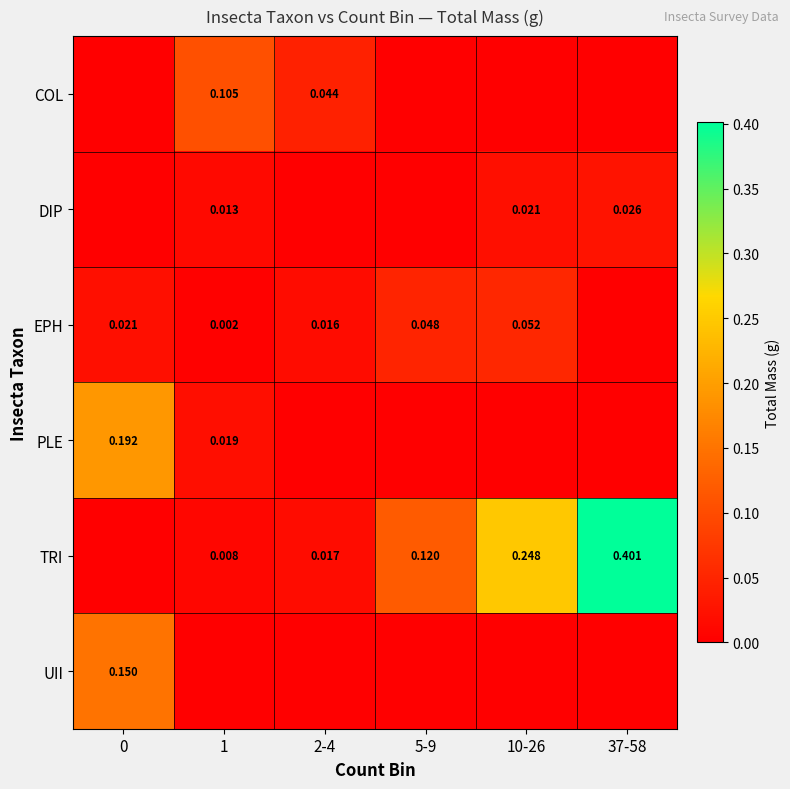

Is the value of TRI at 10-26 greater than the value of EPH at 10-26?

Yes